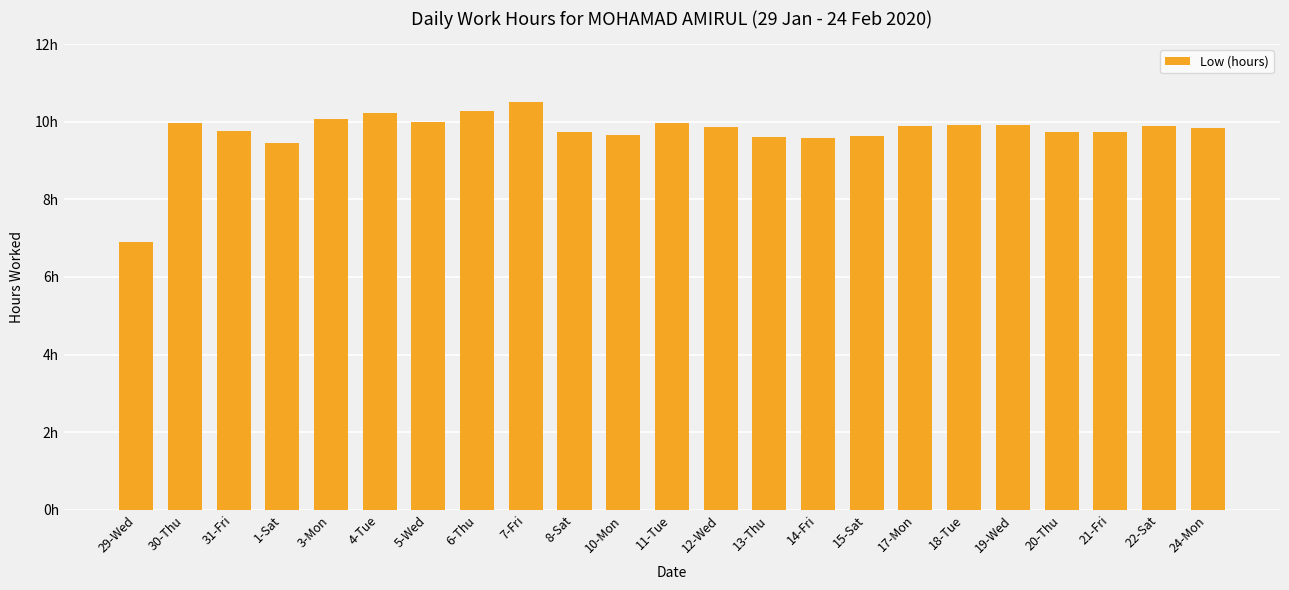

Reading left to right, transcribe all the data shown in this chart.

29-Wed=6.9	30-Thu=10.0	31-Fri=9.8	1-Sat=9.5	3-Mon=10.1	4-Tue=10.2	5-Wed=10.0	6-Thu=10.3	7-Fri=10.5	8-Sat=9.7	10-Mon=9.7	11-Tue=10.0	12-Wed=9.9	13-Thu=9.6	14-Fri=9.6	15-Sat=9.6	17-Mon=9.9	18-Tue=9.9	19-Wed=9.9	20-Thu=9.7	21-Fri=9.7	22-Sat=9.9	24-Mon=9.8